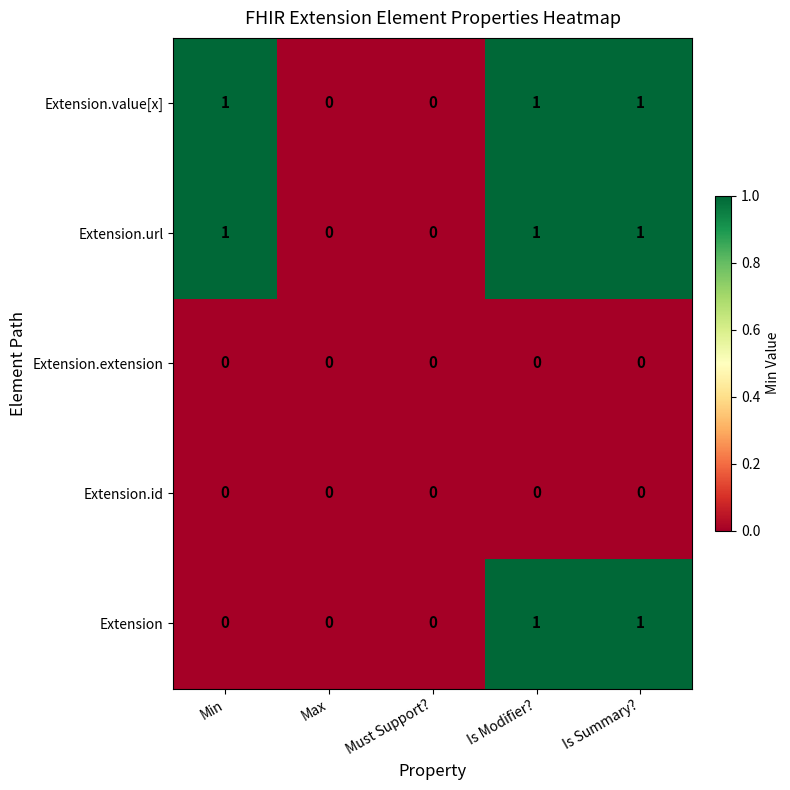

Is it true that Extension equals 0 at Min?

True